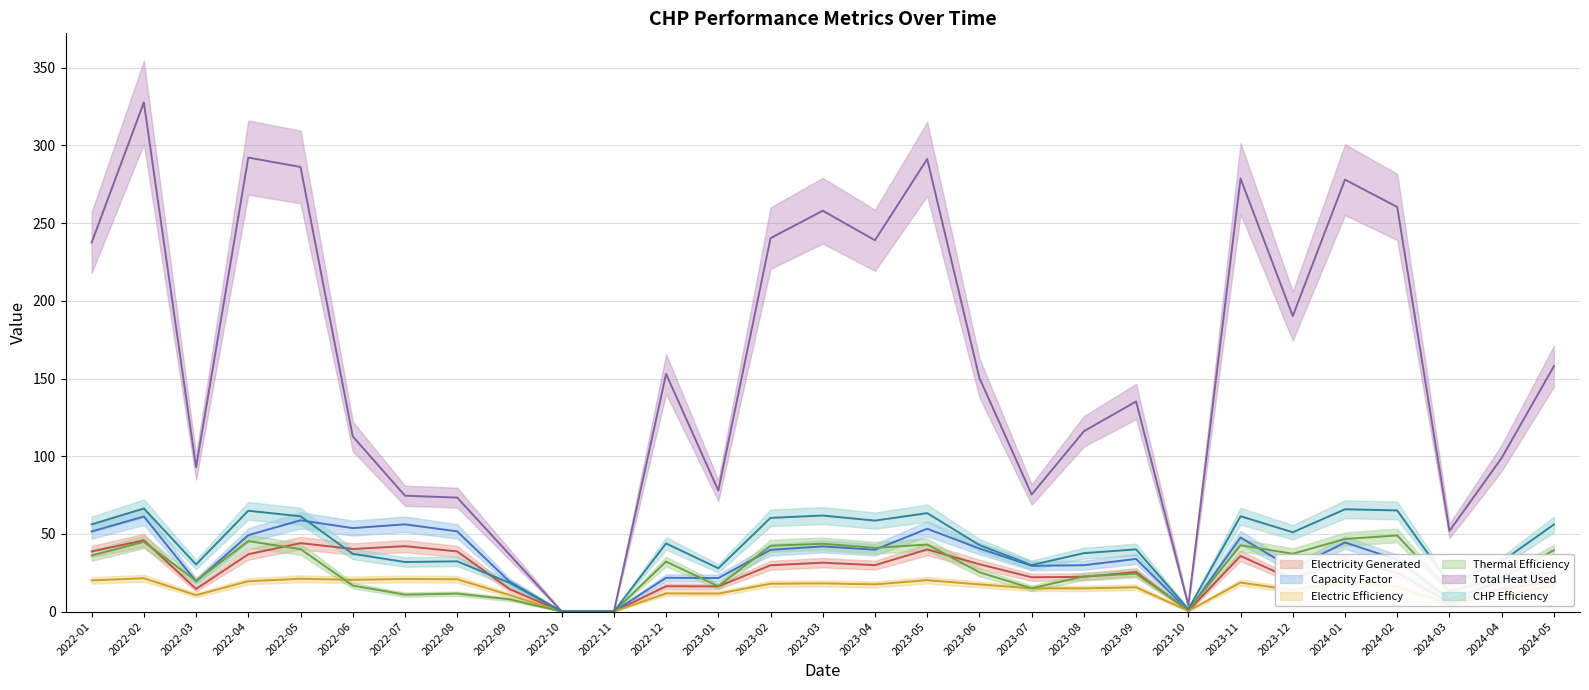

Which category has the lowest value across all series?

2022-11